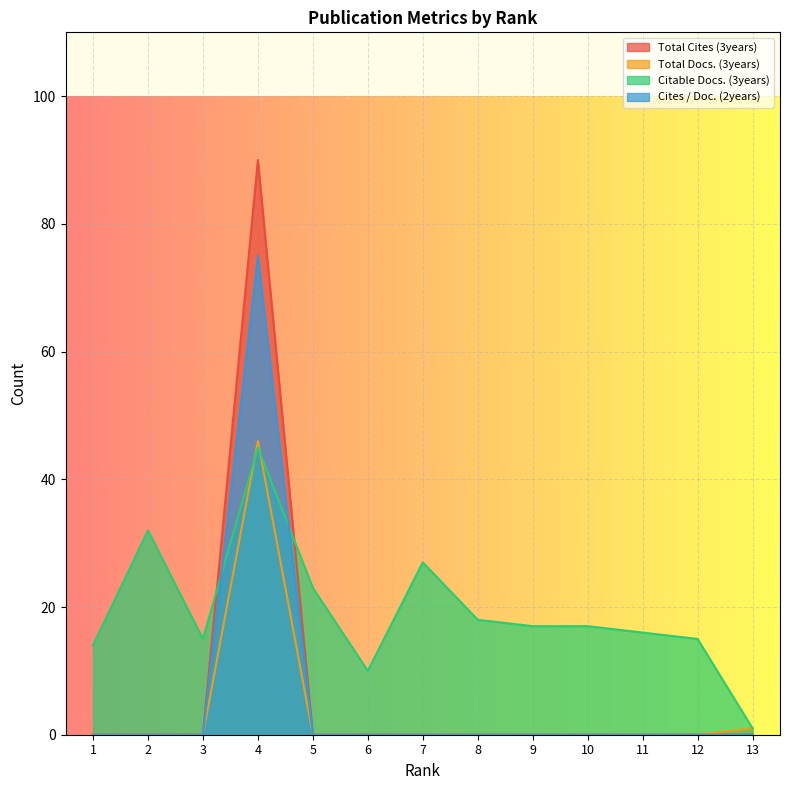

At which category does Citable Docs. (3years) reach its first local valley?

3